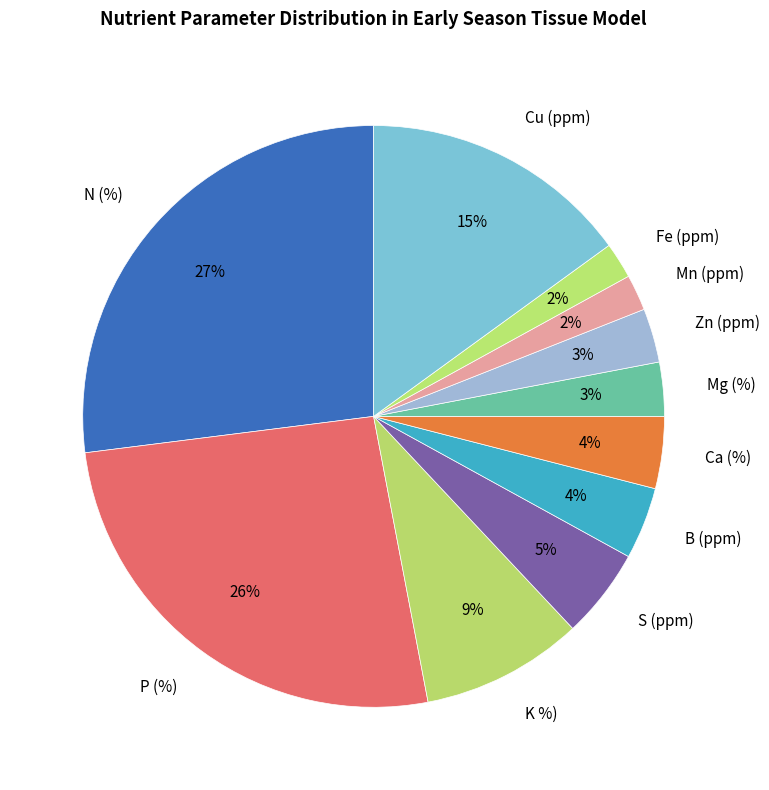

To the nearest percent, what portion does Cu (ppm) represent?

15%